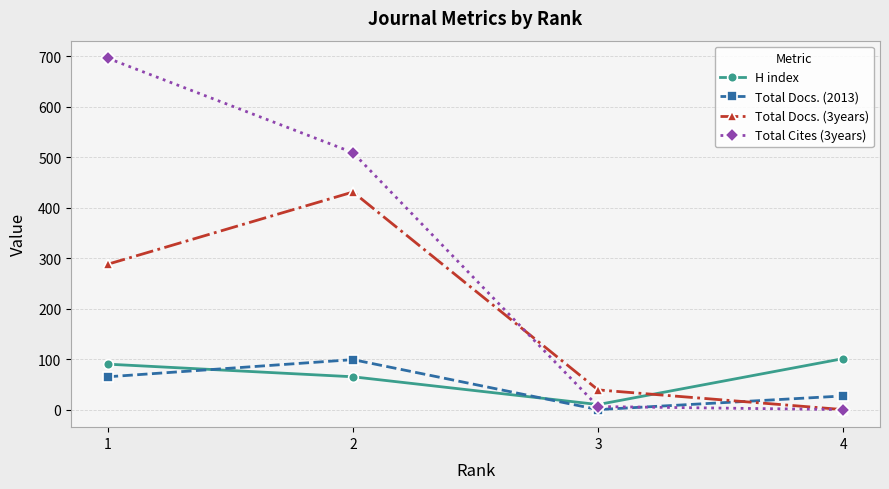

True or false: H index and Total Docs. (3years) intersect in this chart.

True